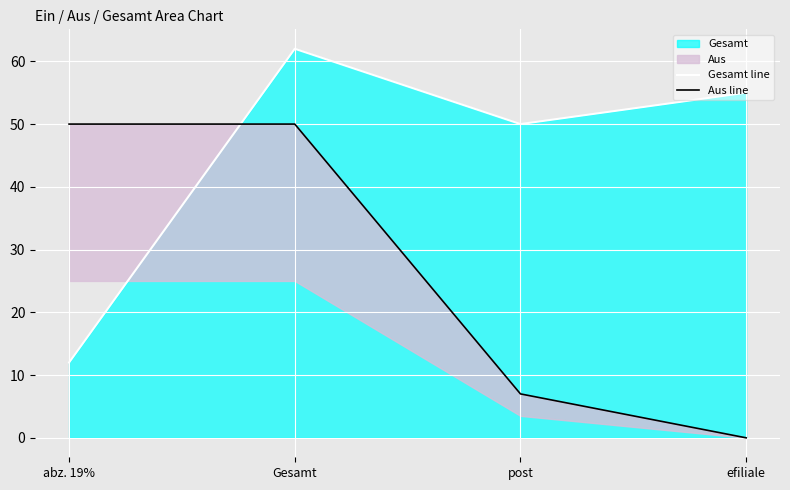

What is the total value across all series at efiliale?

55